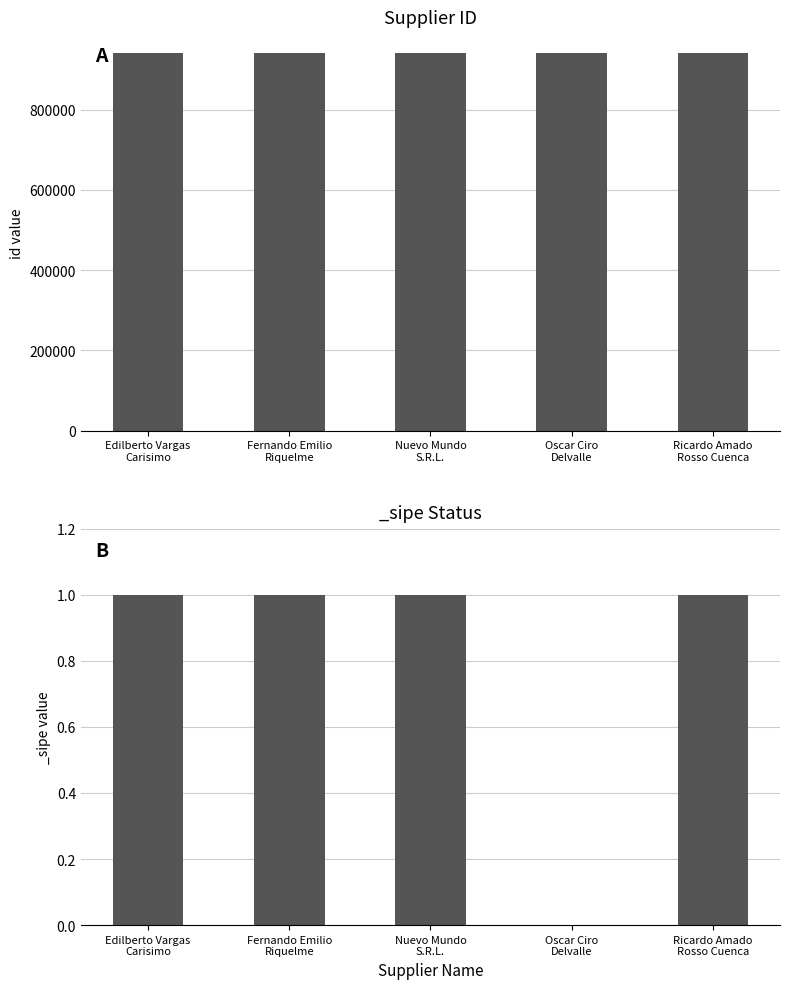

Count the number of values greater than 941494.

2